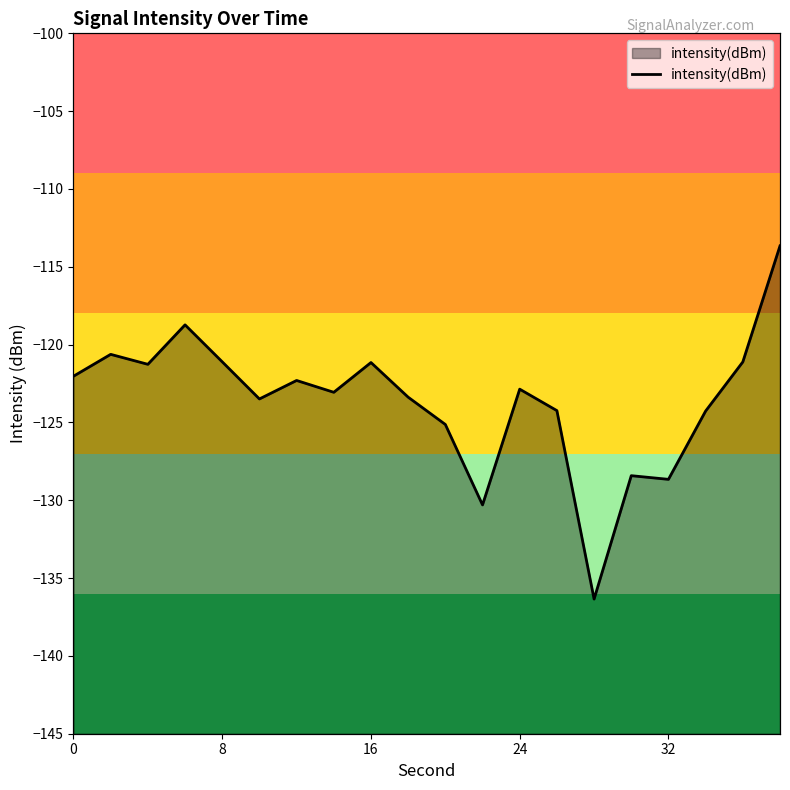

The value at 16 is -121.2. True or false?

True